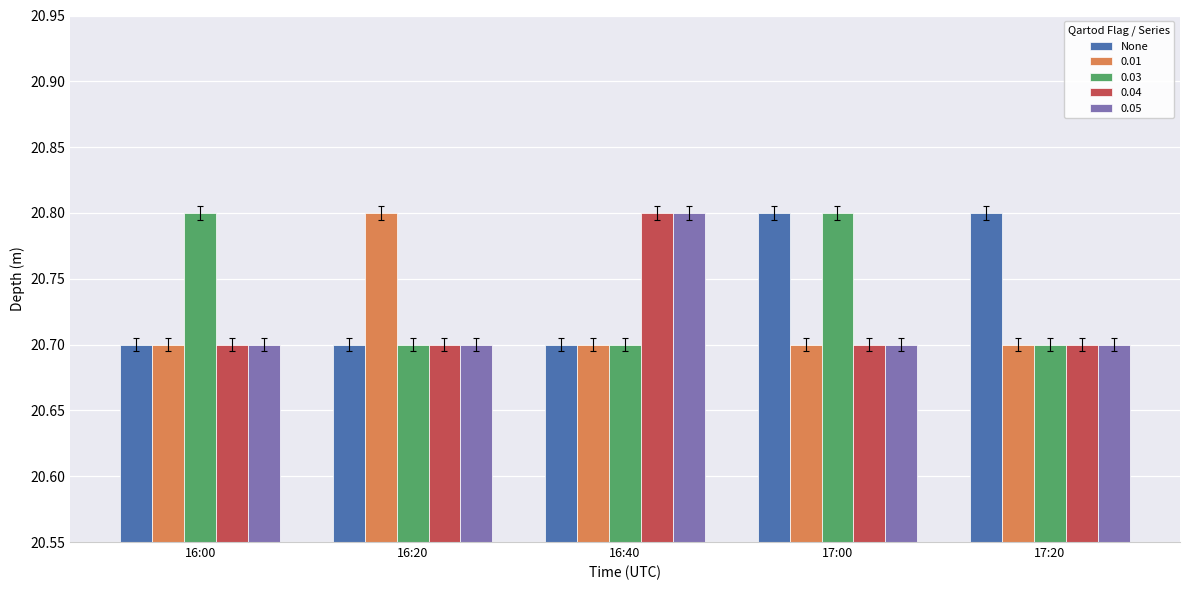

True or false: 0.01 has a value of 20.8 at 16:20.

True